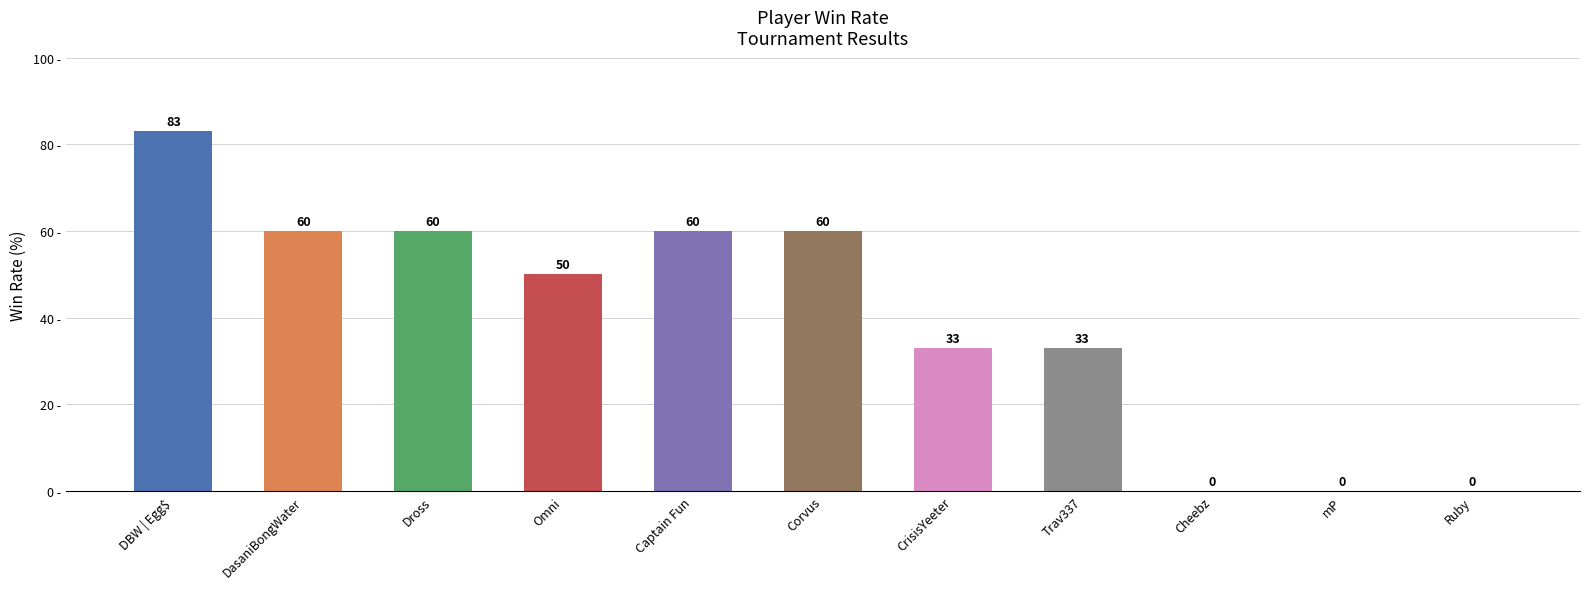

Reading left to right, what are all the values shown in this chart?

83	60	60	50	60	60	33	33	0	0	0